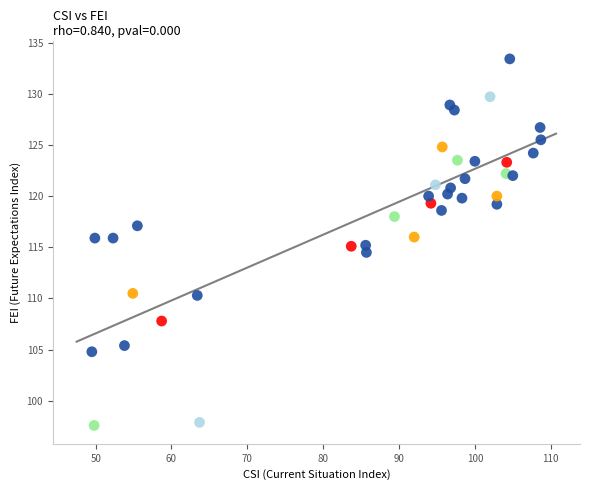

What is the range of X values (max minus min)?

59.2